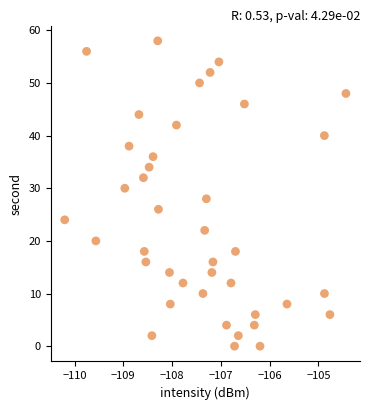

What is the range of Y values (max minus min)?

58